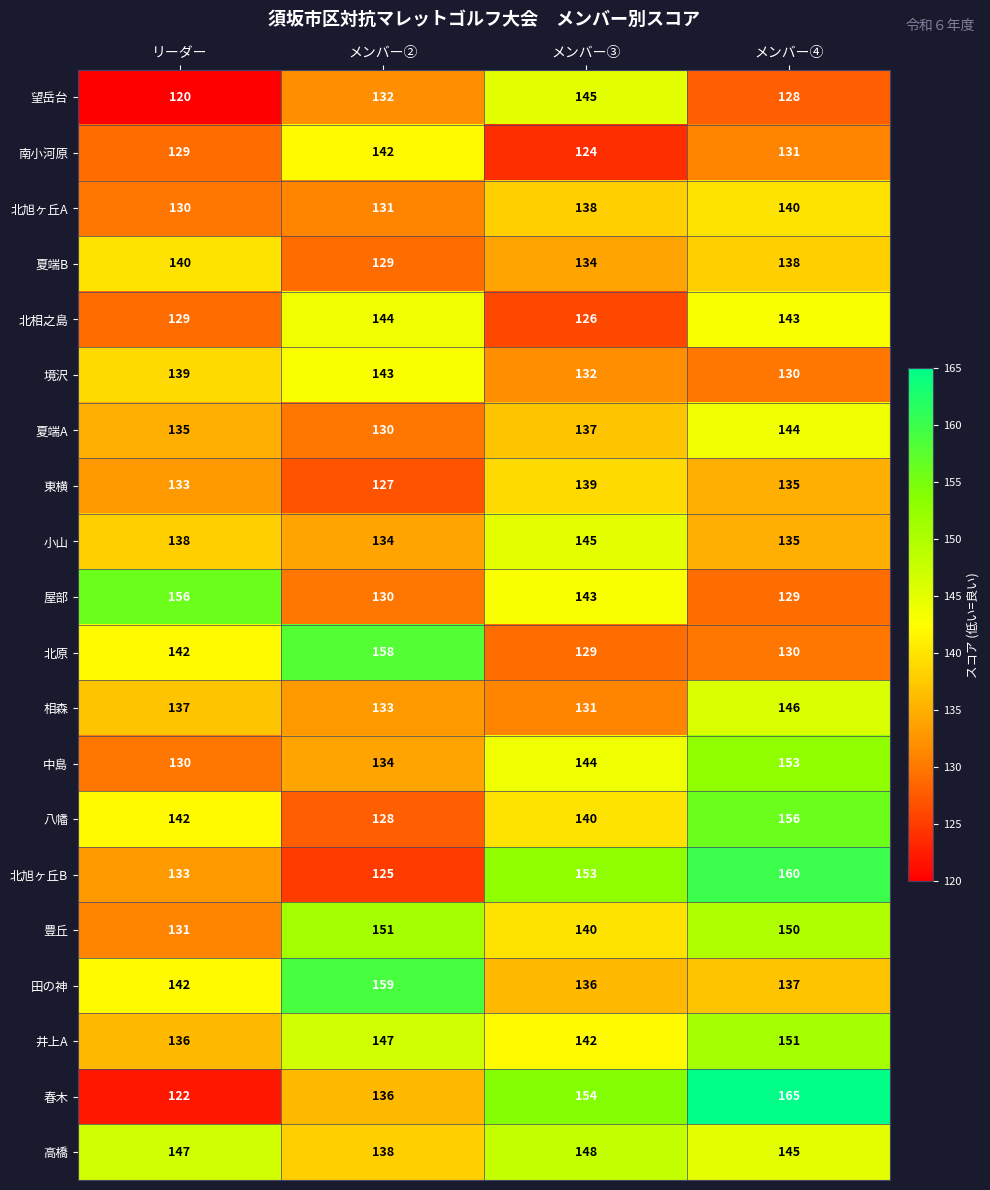

What is the sum of all 豊丘 values?

572